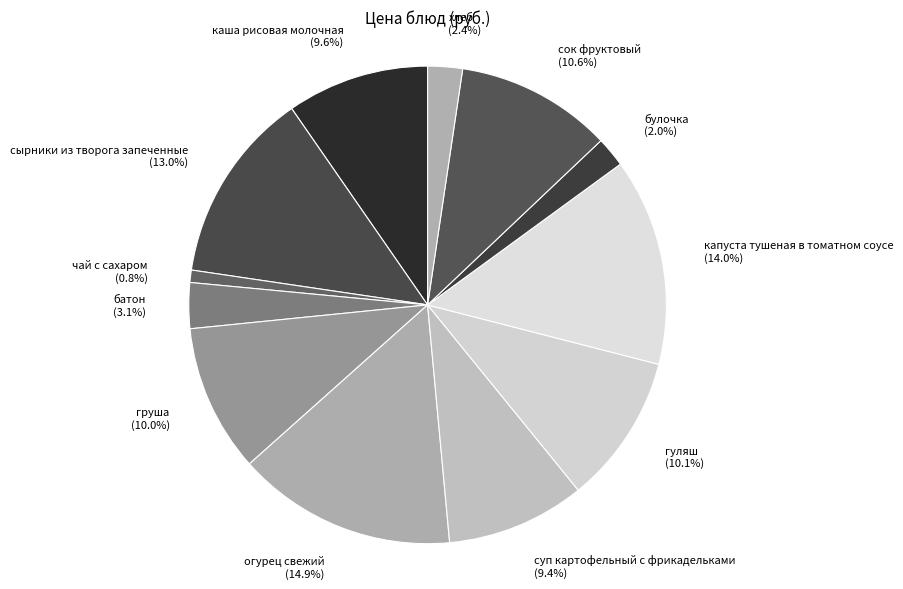

Is there a majority slice in this chart?

No